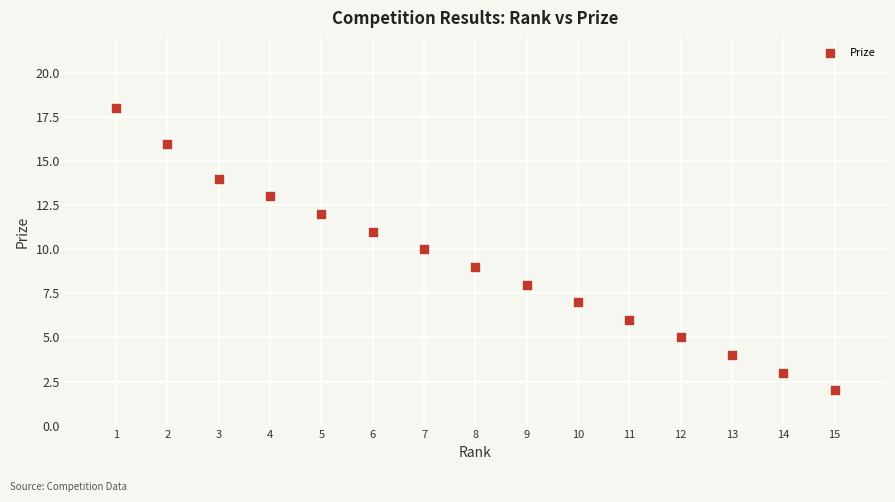

What is the range of Y values (max minus min)?

16